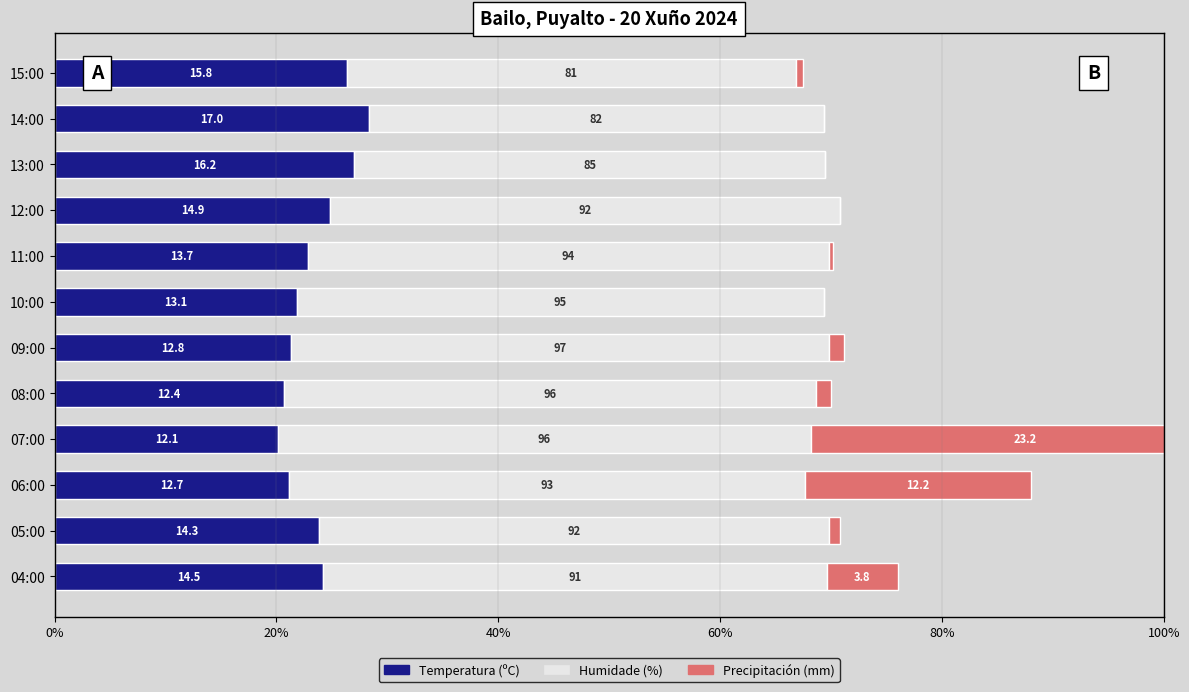

How many data points in Precipitación (mm) are above 2?

5